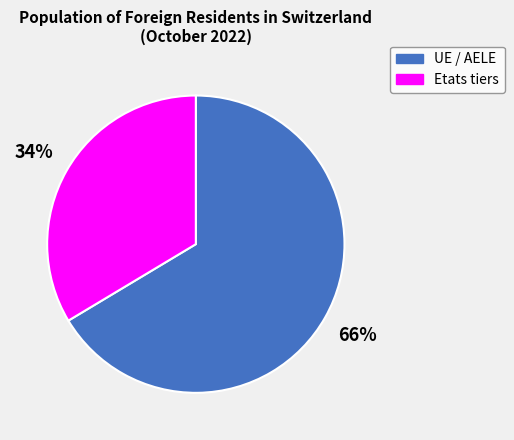

To the nearest percent, what is the combined percentage of UE / AELE and Etats tiers?

100%